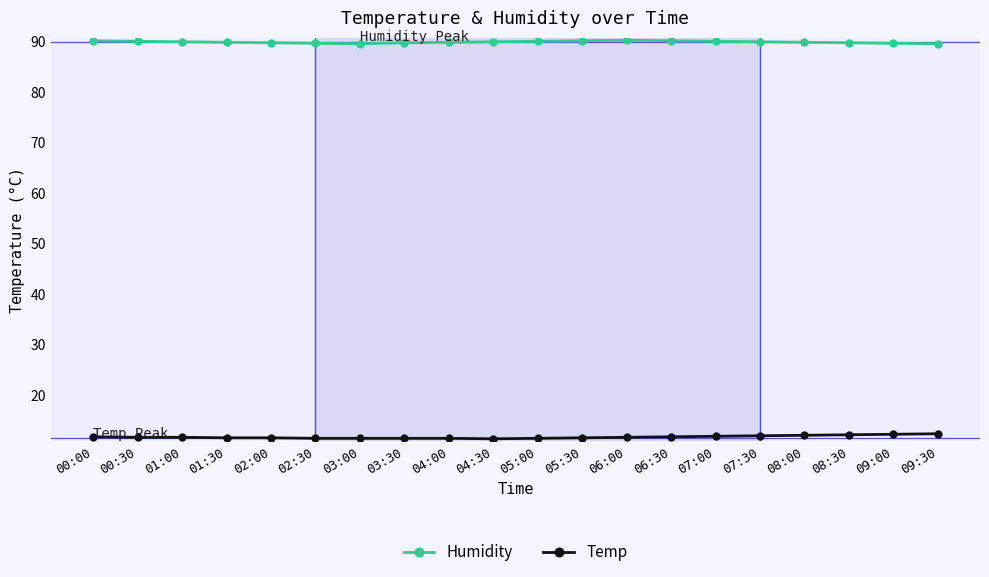

How many lines are shown in the chart?

2